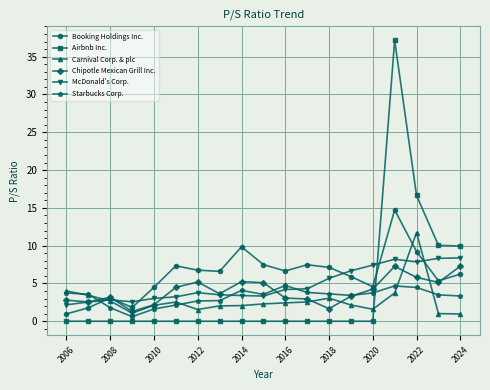

What is the lowest value of the Carnival Corp. & plc series?

1.0